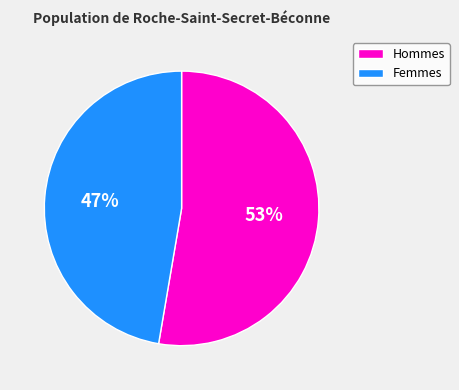

To the nearest percent, what is the average slice percentage?

50%